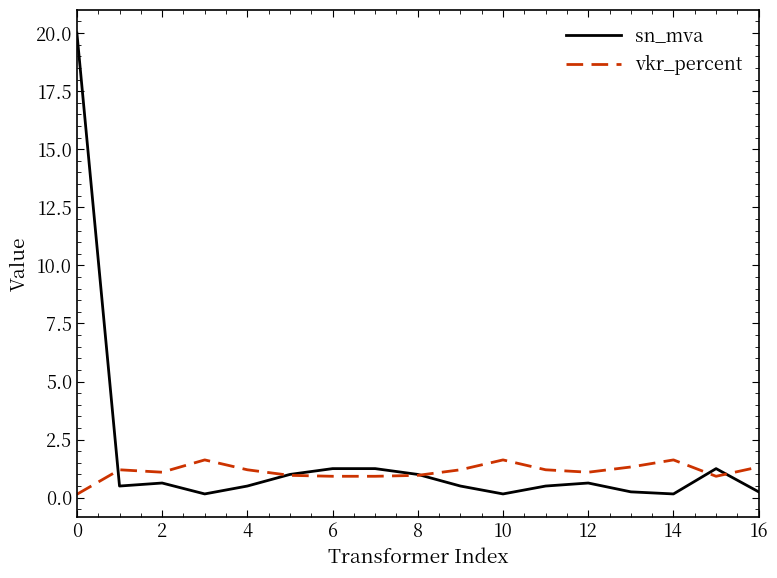

How many lines are shown in the chart?

2